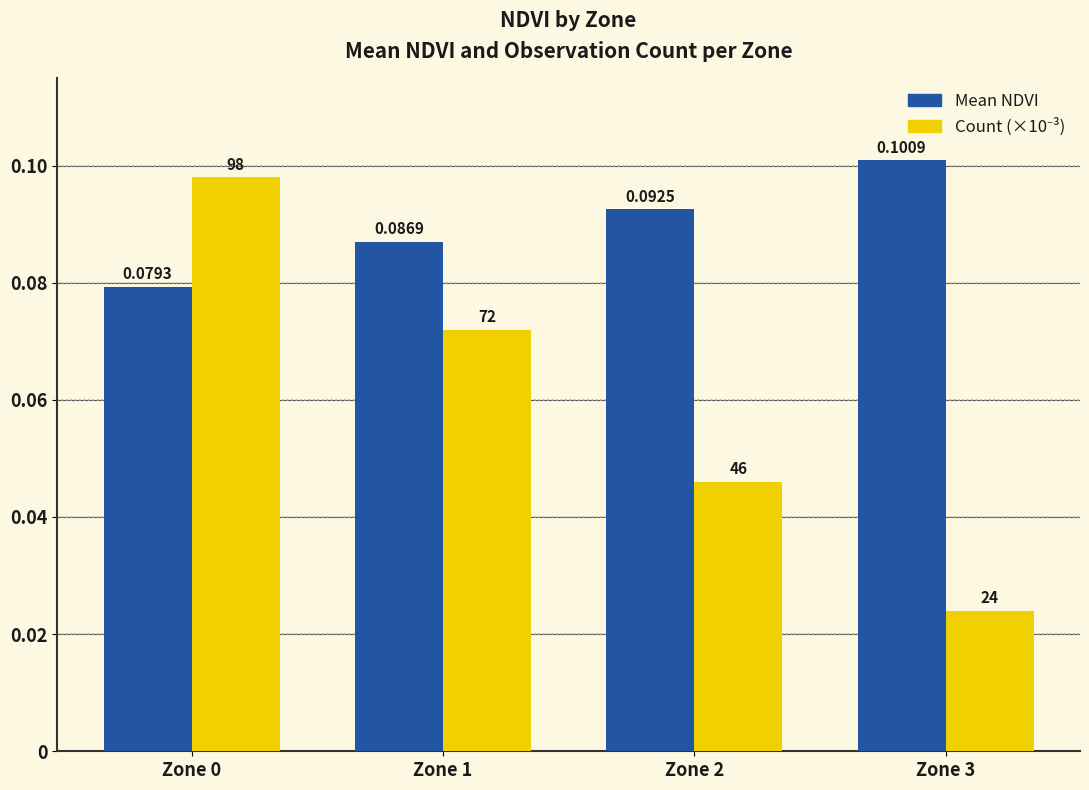

Which series has the largest total across all categories?

Mean NDVI